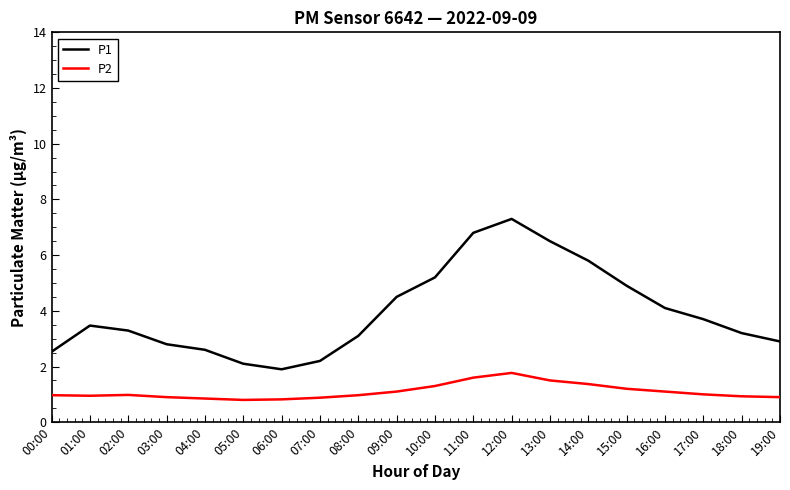

Is the value of P1 at 04:00 greater than the value of P2 at 03:00?

Yes